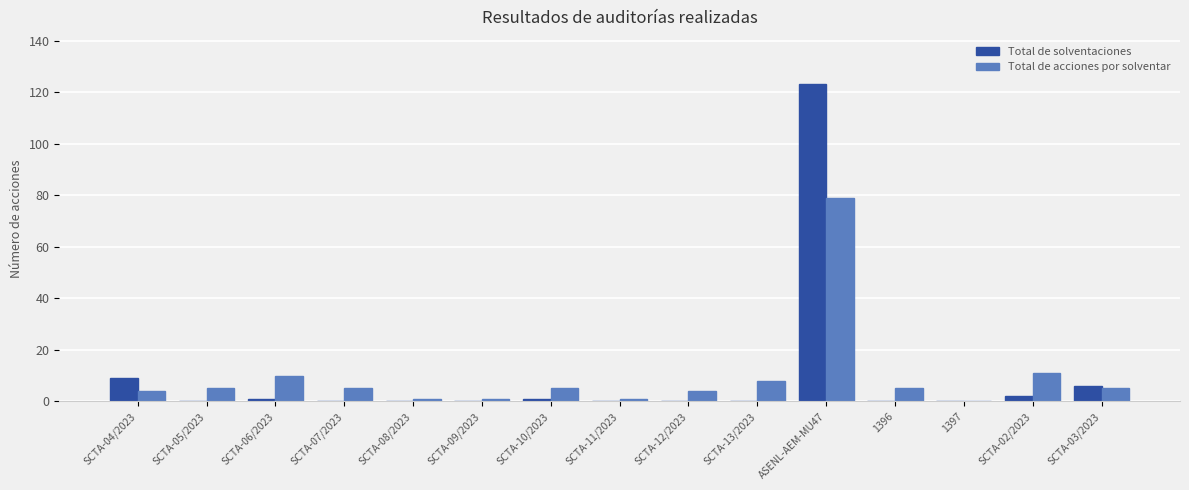

At which category does the chart reach its peak across all series?

ASENL-AEM-MU47